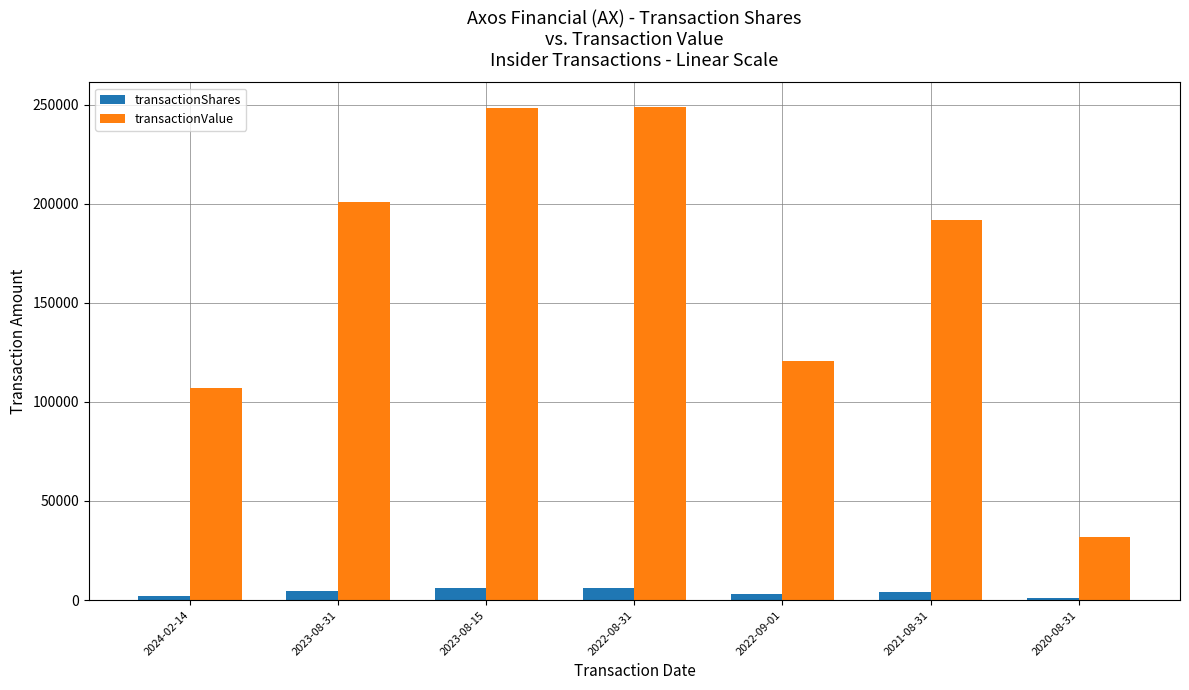

List the series in order of their peak value, highest first.

transactionValue, transactionShares